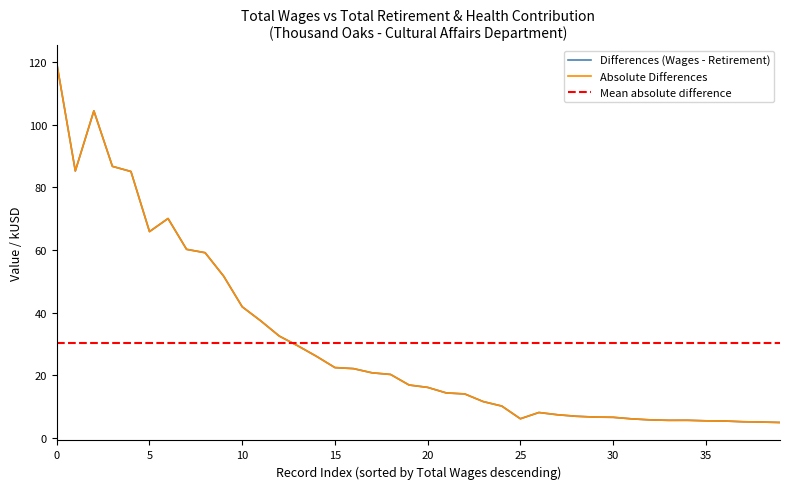

What is the difference between the maximum and second lowest values?

114.6